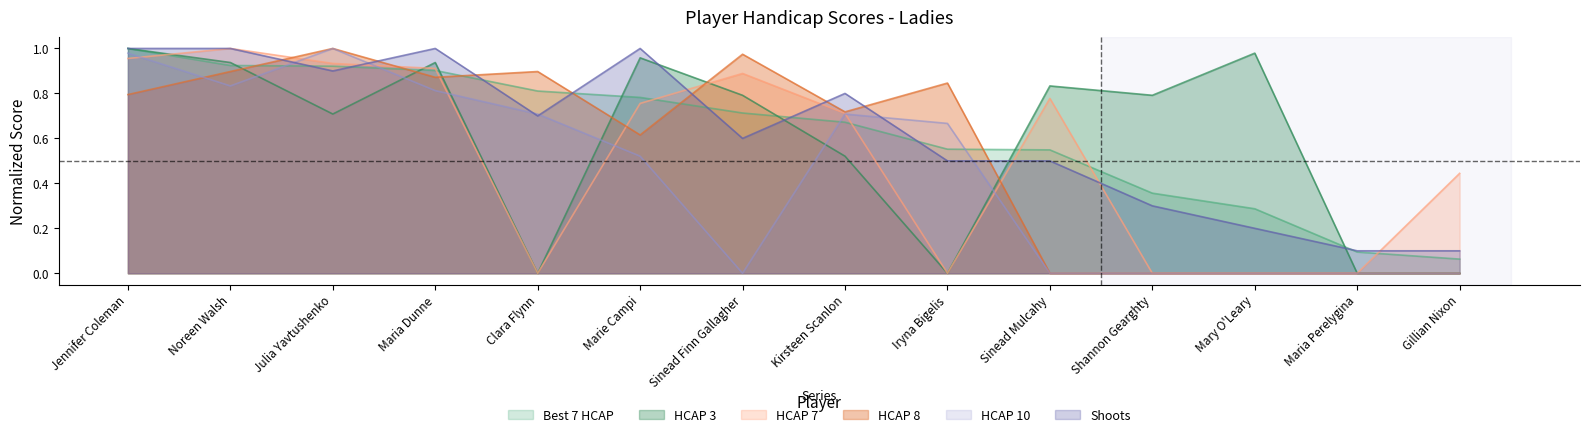

Reading left to right, list all the values displayed in this chart.

Best 7 HCAP: 1.0	0.9	0.9	0.9	0.8	0.8	0.7	0.7	0.6	0.5	0.4	0.3	0.1	0.1
HCAP 7: 1.0	1.0	0.9	0.9	0.0	0.8	0.9	0.7	0.0	0.8	0.0	0.0	0.0	0.4
Shoots: 1.0	1.0	0.9	1.0	0.7	1.0	0.6	0.8	0.5	0.5	0.3	0.2	0.1	0.1
HCAP 8: 0.8	0.9	1.0	0.9	0.9	0.6	1.0	0.7	0.8	0.0	0.0	0.0	0.0	0.0
HCAP 3: 1.0	0.9	0.7	0.9	0.0	1.0	0.8	0.5	0.0	0.8	0.8	1.0	0.0	0.0
HCAP 10: 1.0	0.8	1.0	0.8	0.7	0.5	0.0	0.7	0.7	0.0	0.0	0.0	0.0	0.0